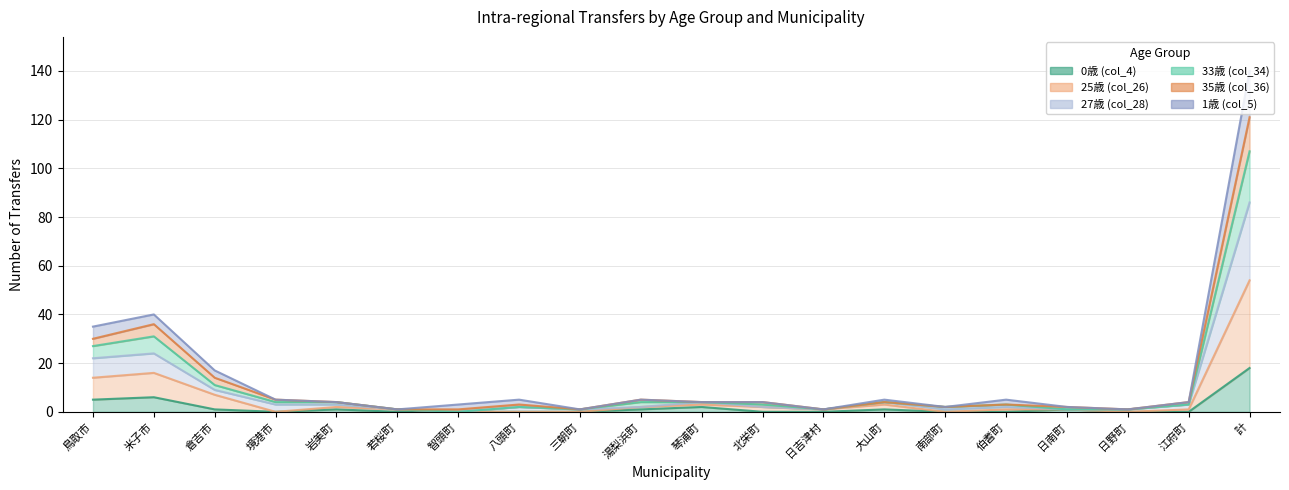

True or false: 0歳 (col_4) and 27歳 (col_28) intersect in this chart.

False